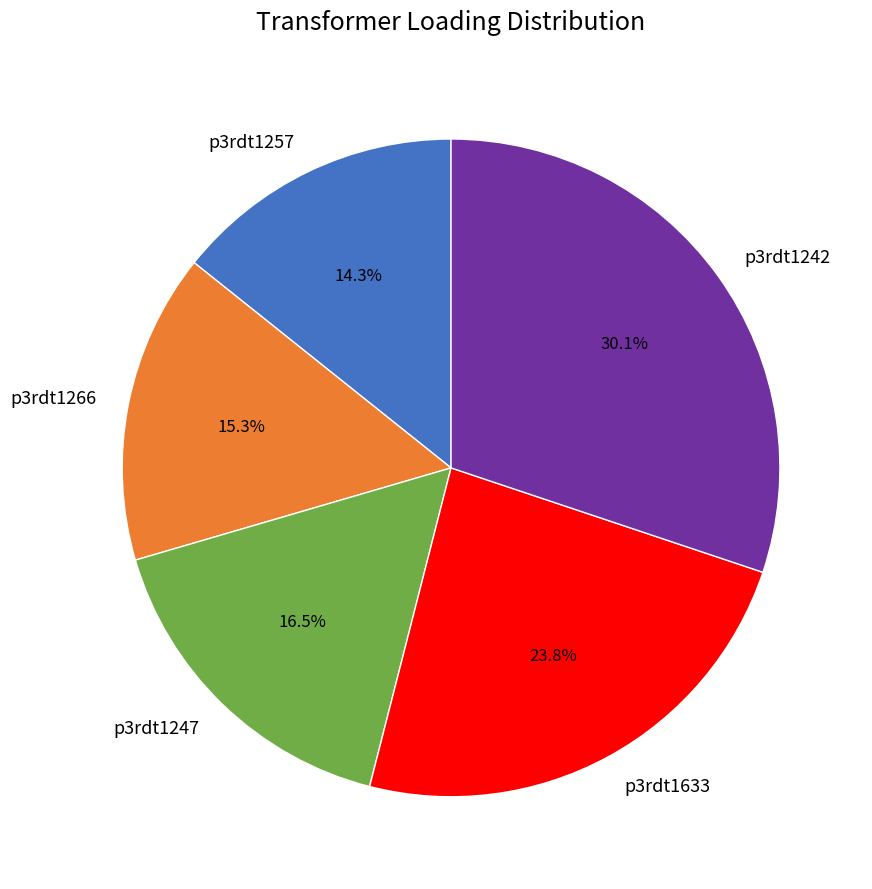

Rank the categories by value from lowest to highest.

p3rdt1257, p3rdt1266, p3rdt1247, p3rdt1633, p3rdt1242